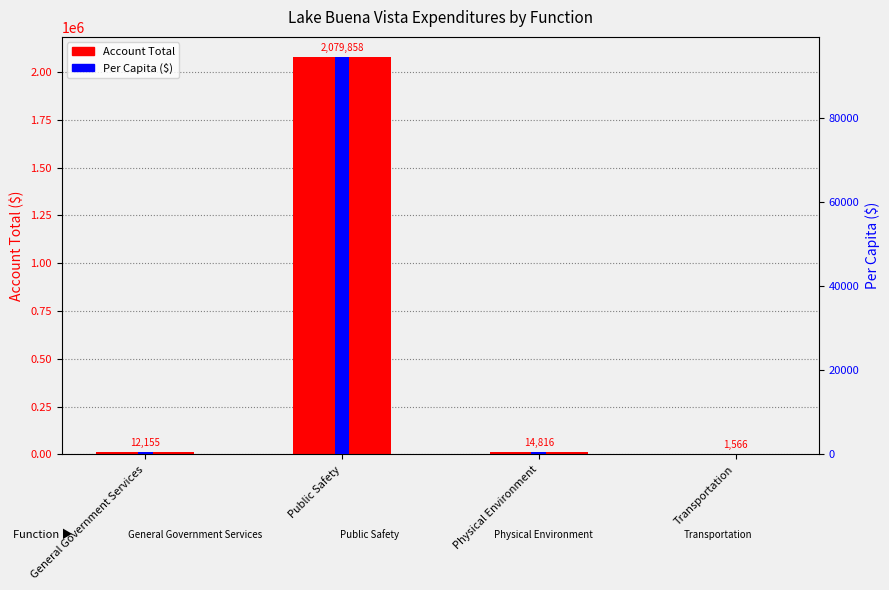

What is the label of the 1st bar from the right?

Transportation